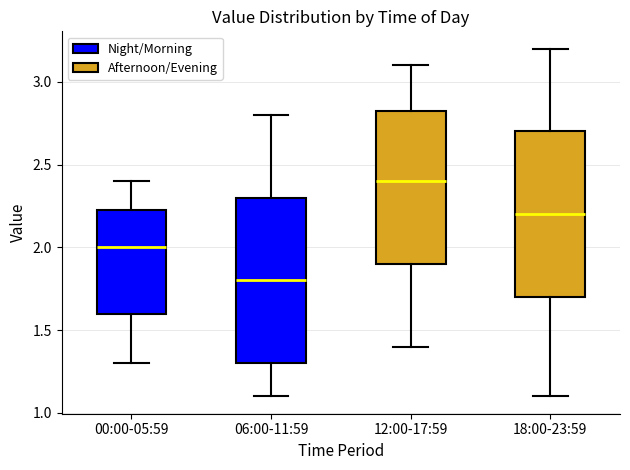

Where is the upper edge of the box for 18:00-23:59 on the y-axis? The values are not printed on the chart, so give them approximately, as read against the axis.

2.70